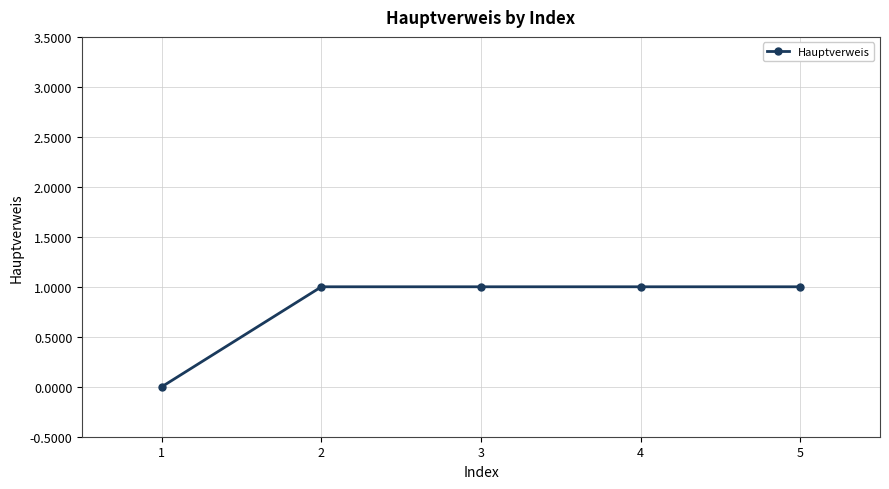

At which label is the value closest to 0?

1